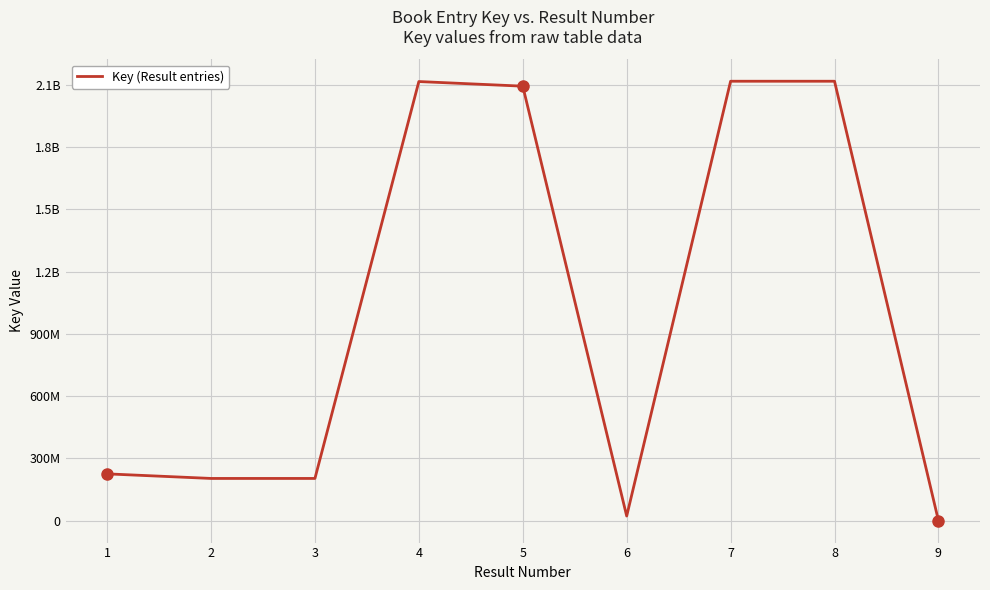

Is this an area chart (filled region under the line)?

No